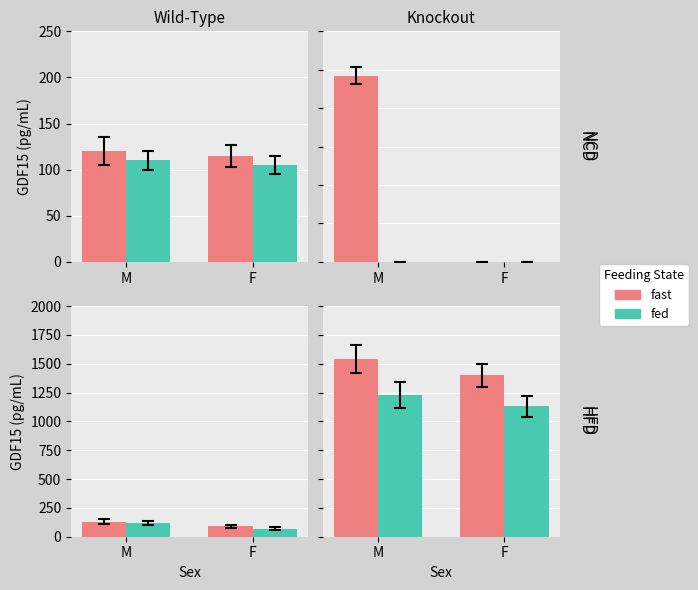

Rank the series by their average value, from lowest to highest.

fed, fast